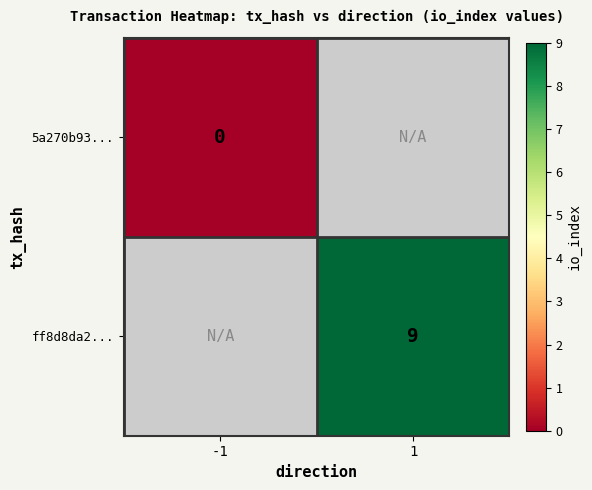

At which category does the chart reach its peak across all series?

1